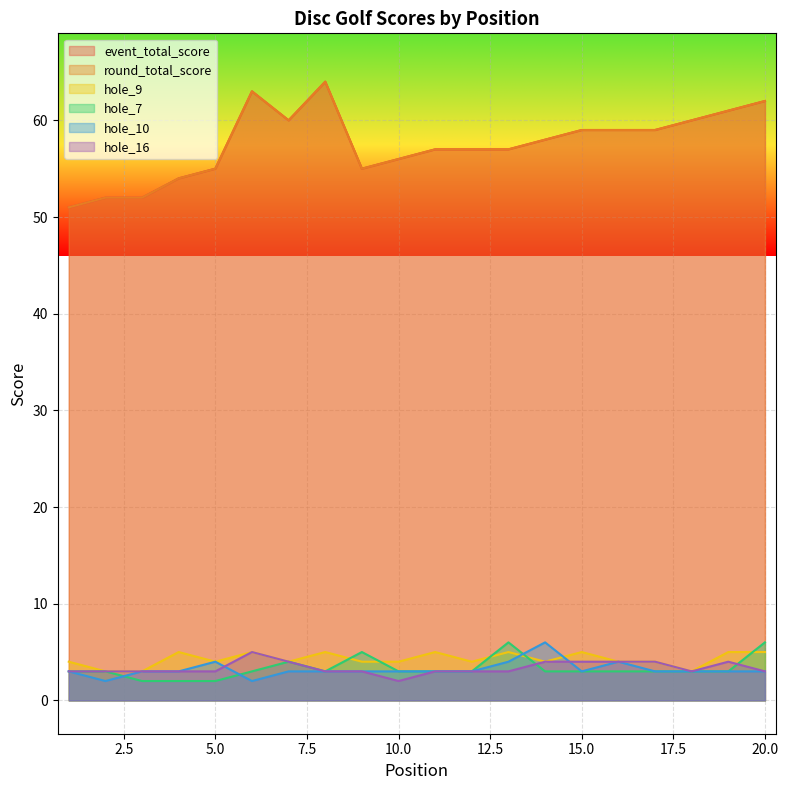

Is the value of hole_9 at 2 greater than the value of round_total_score at 5?

No